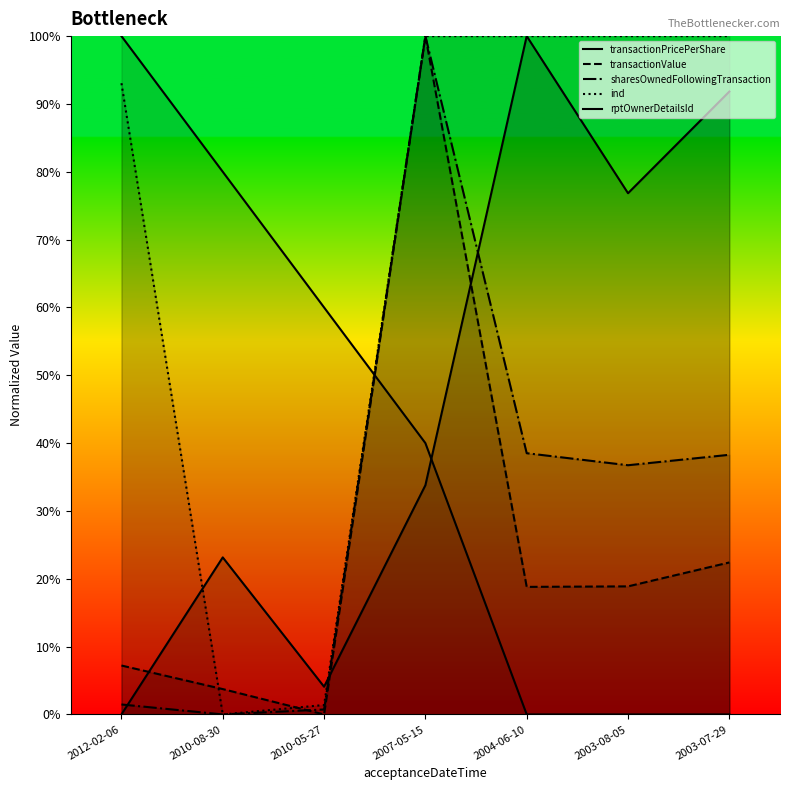

List the series in order of their peak value, lowest first.

transactionPricePerShare, transactionValue, sharesOwnedFollowingTransaction, ind, rptOwnerDetailsId